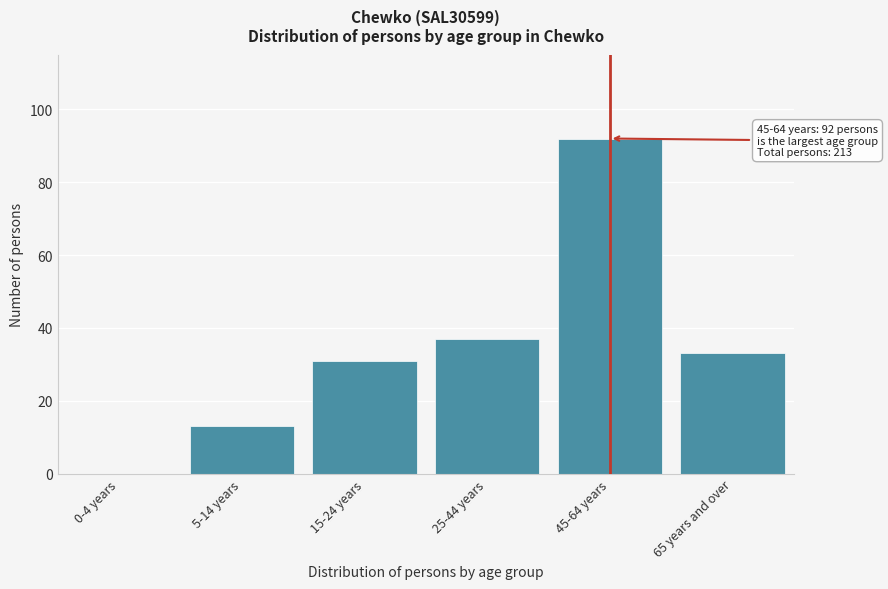

Reading right to left, transcribe all the data shown in this chart.

65 years and over=33	45-64 years=92	25-44 years=37	15-24 years=31	5-14 years=13	0-4 years=0